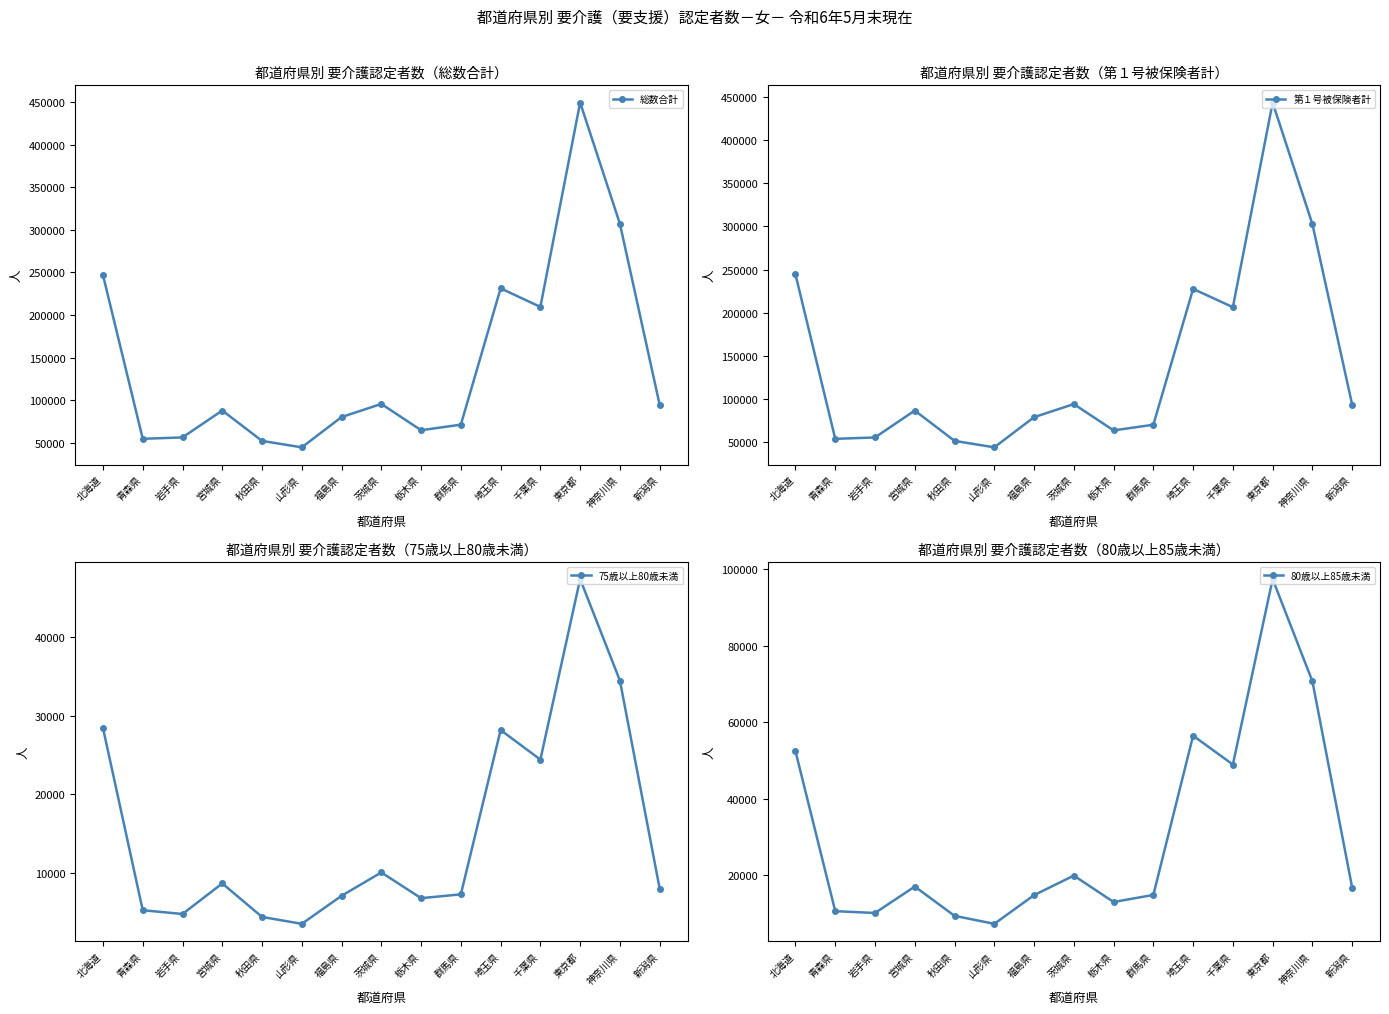

What is the sum of all 第１号被保険者計 values?

2117511